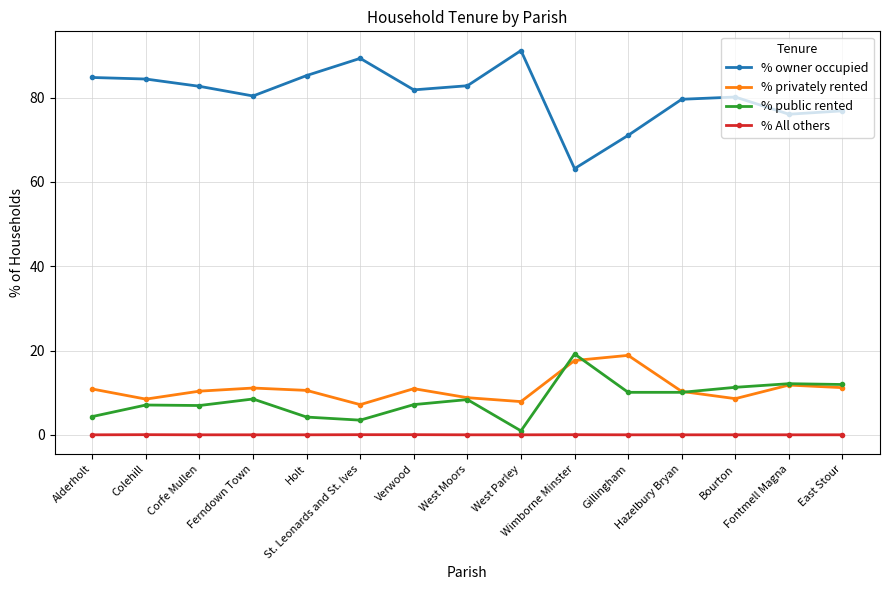

Is this an area chart (filled region under the line)?

No